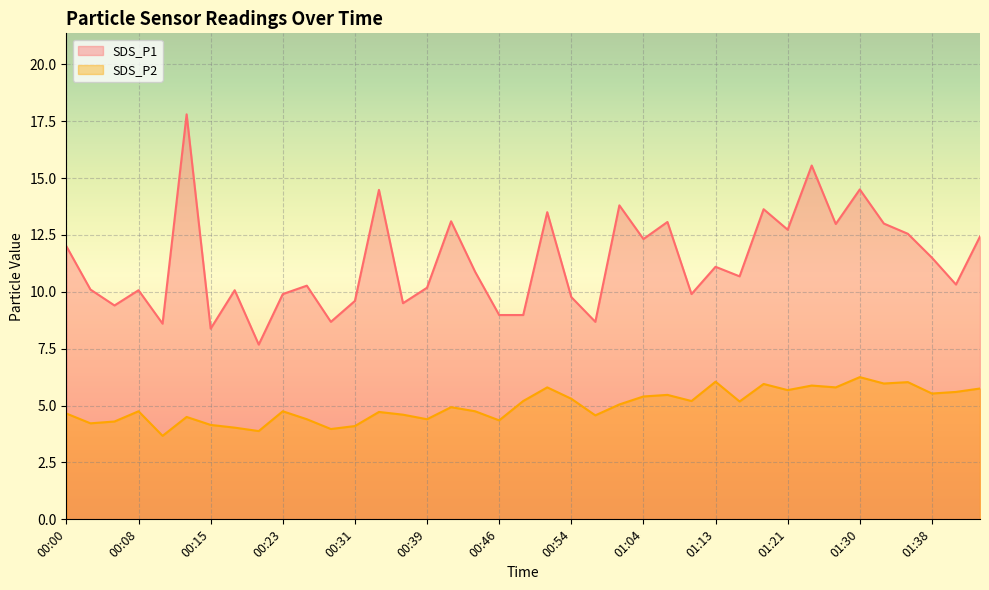

True or false: SDS_P1 and SDS_P2 intersect in this chart.

False